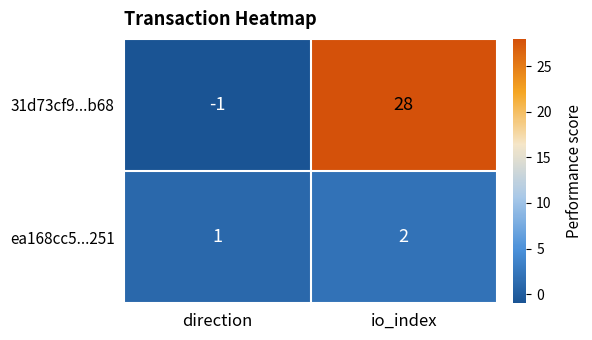

What is the average value of the 31d73cf9...b68 series?

14